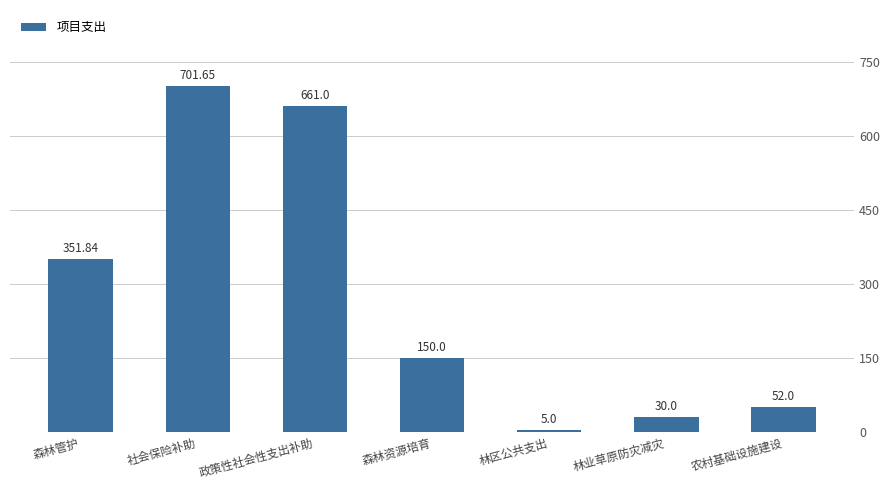

Which label corresponds to the smallest value in the chart?

林区公共支出